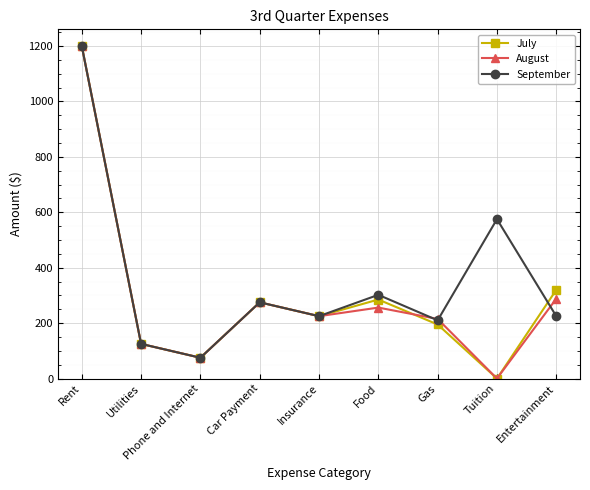

What is the maximum value for September?

1200